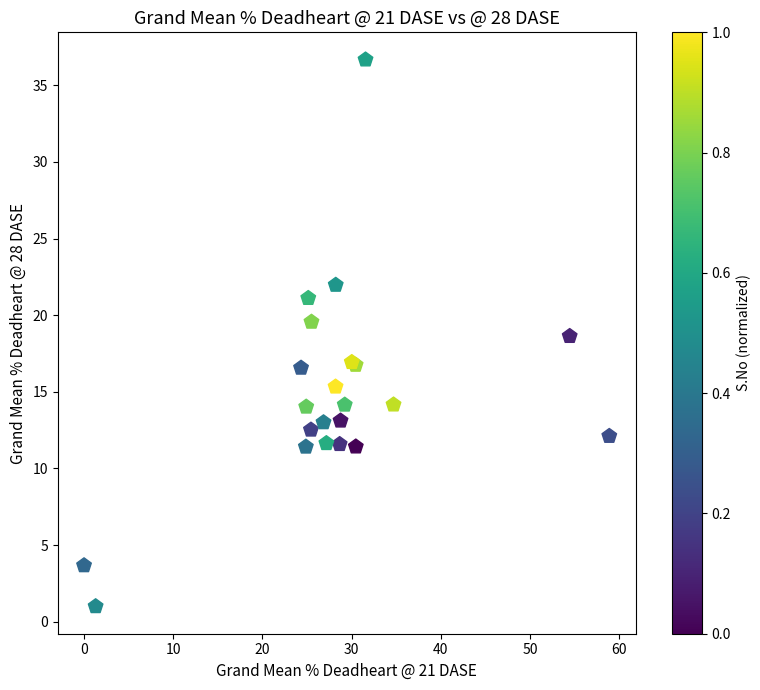

What Y value in the scatter plot is closest to 18?

18.6